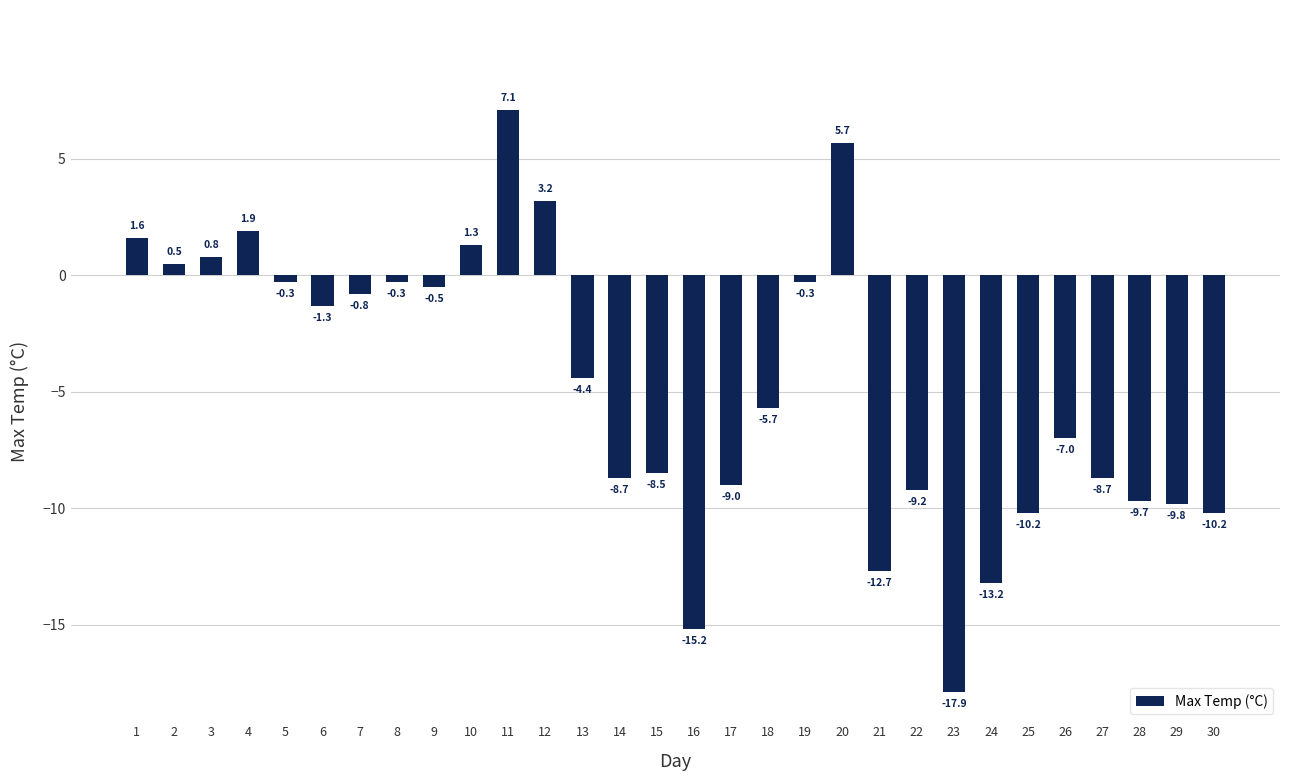

How many values are below zero?

22